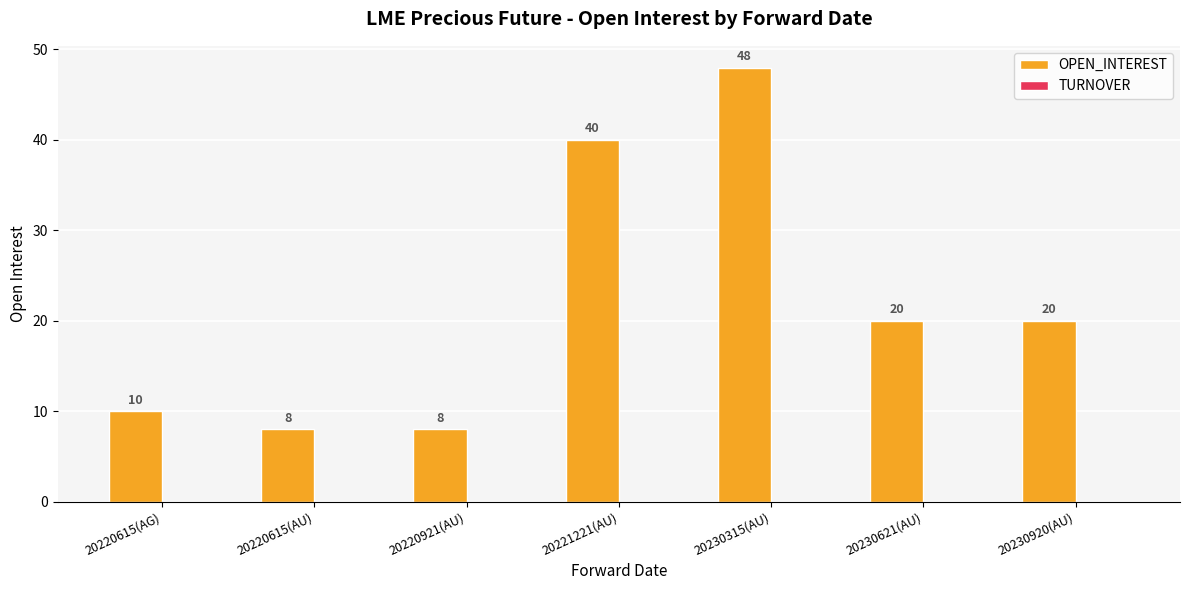

What is the sum of the values at 20230920(AU) and 20230315(AU)?

68